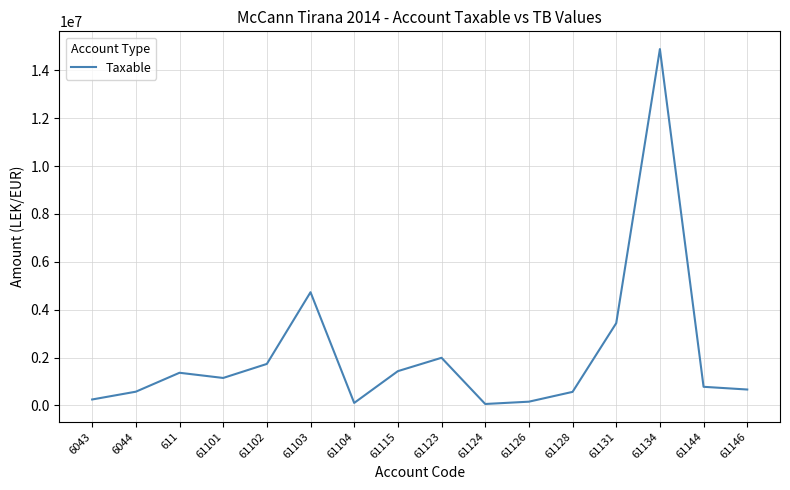

What is the maximum value shown in the chart?

14887859.8